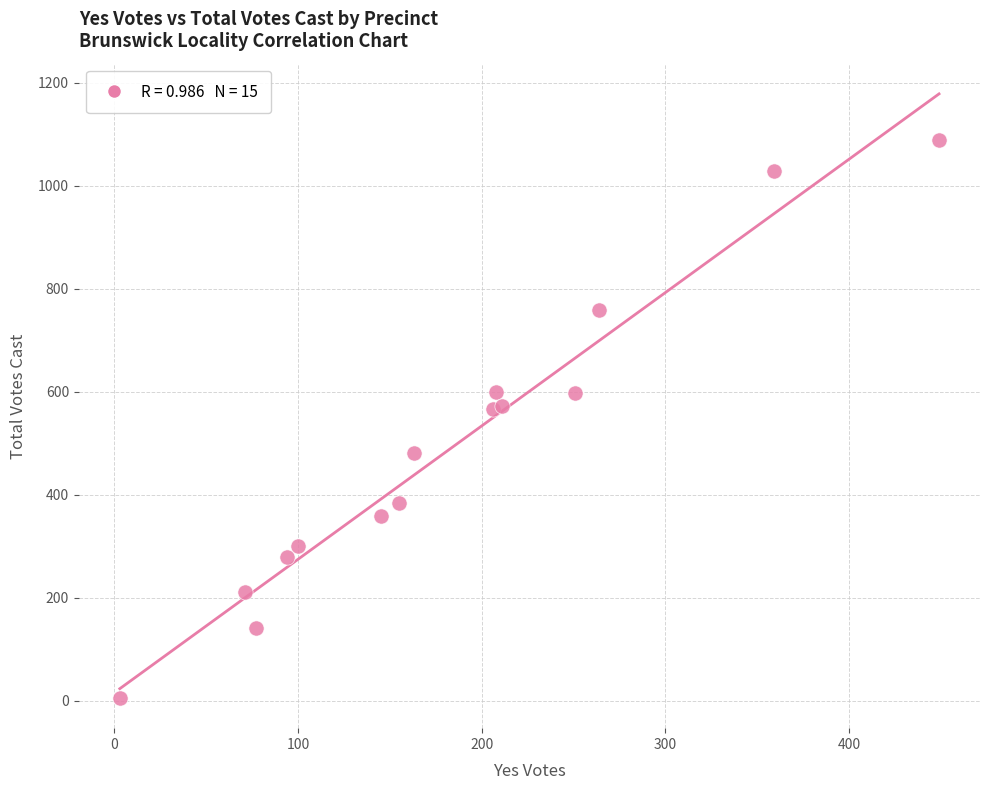

What is the range of Y values (max minus min)?

1083